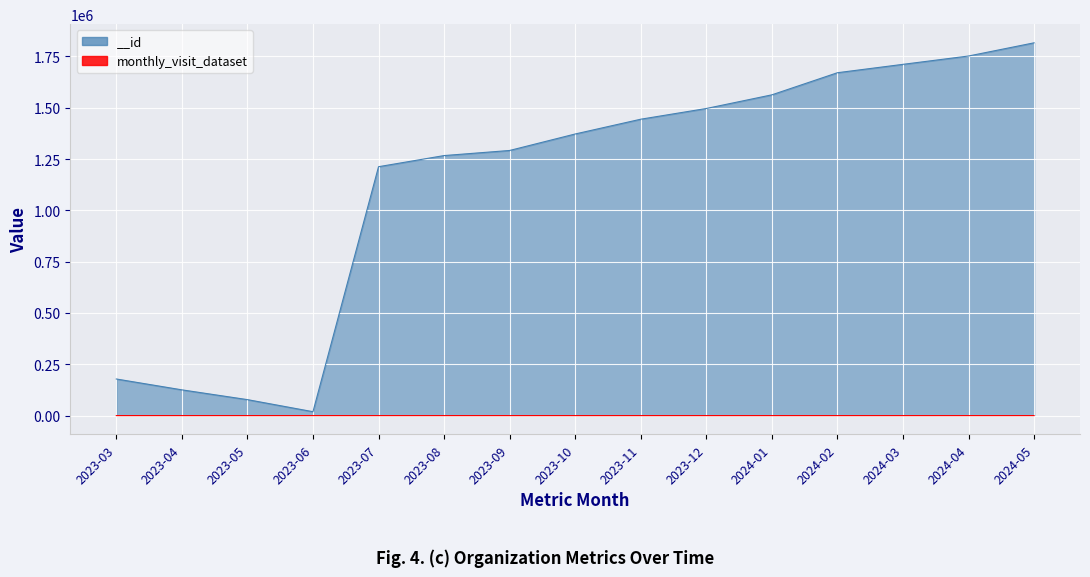

Is it true that __id equals 1752435 at 2024-04?

True